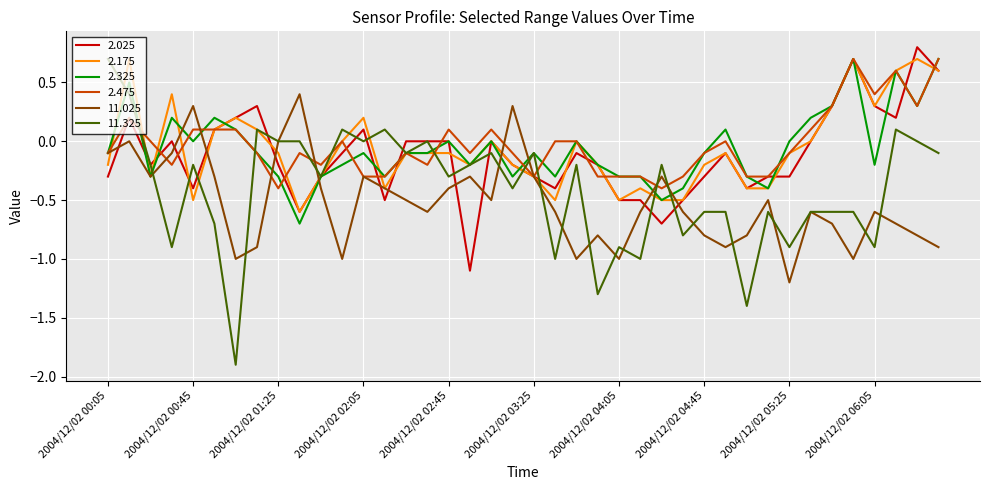

What is the minimum value shown in the chart?

-1.9